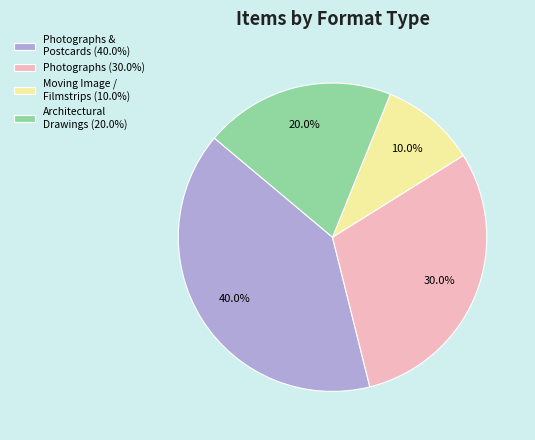

Rank the categories by value from highest to lowest.

Photographs & Postcards (40.0%), Photographs (30.0%), Architectural Drawings (20.0%), Moving Image / Filmstrips (10.0%)